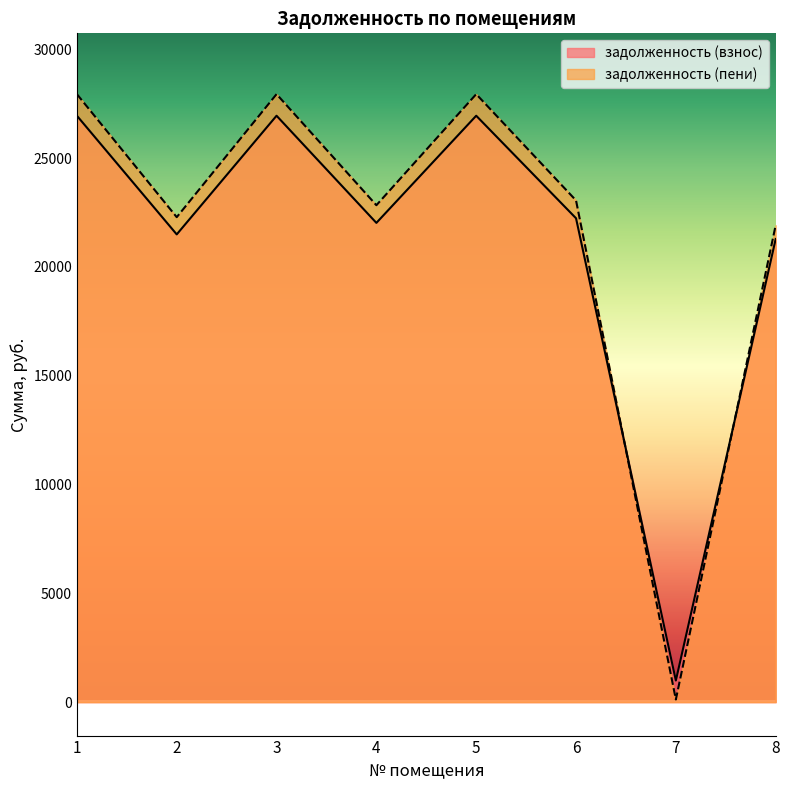

At which label does задолженность (взнос) first exceed 22233?

1